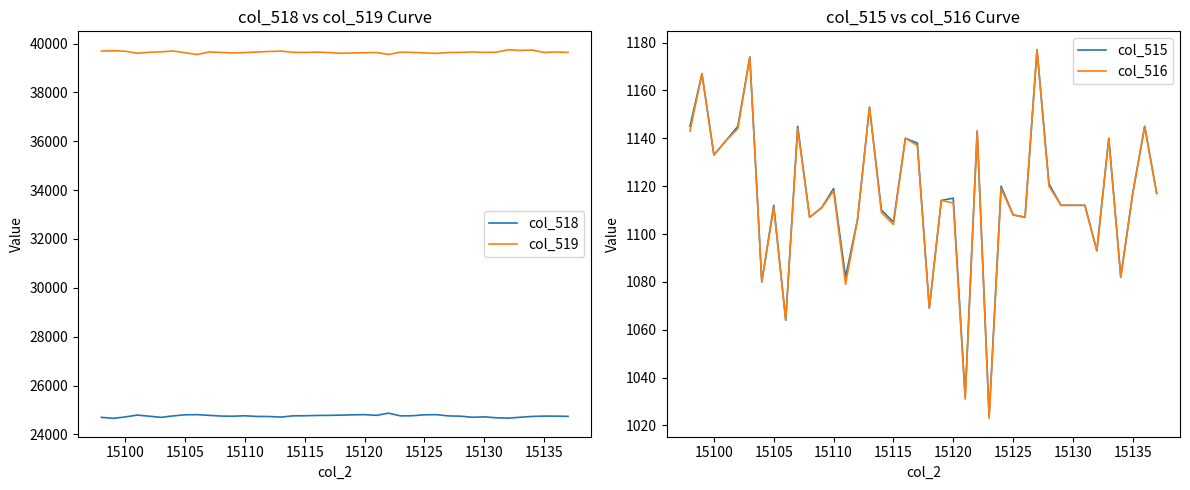

True or false: col_518 and col_519 cross at least once.

False